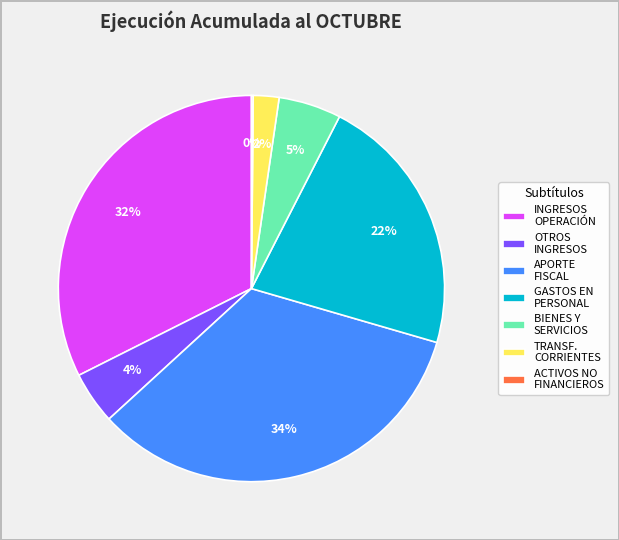

To the nearest percent, what percentage of the pie is GASTOS EN PERSONAL?

22%